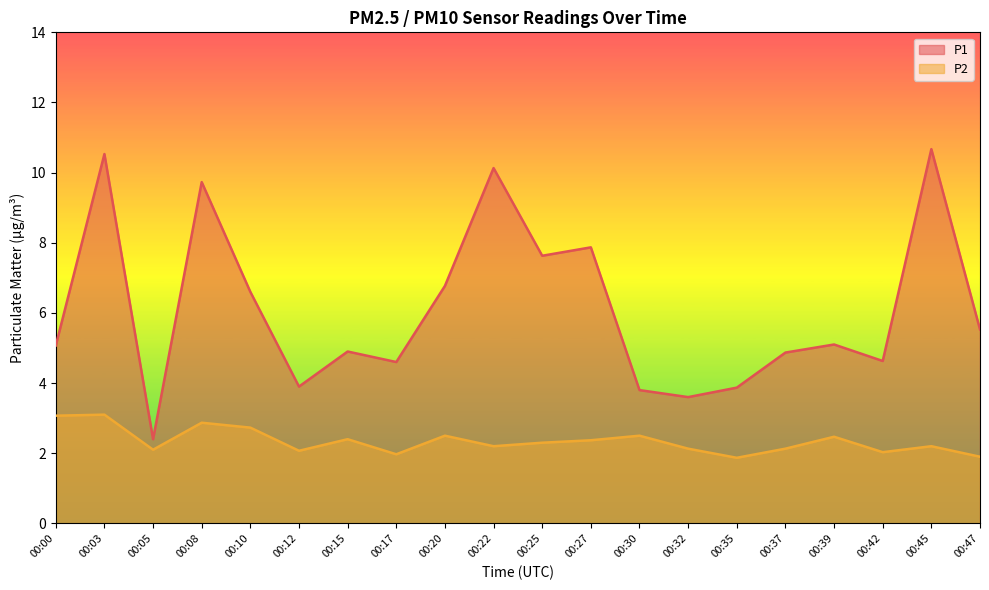

True or false: P1 and P2 cross at least once.

False